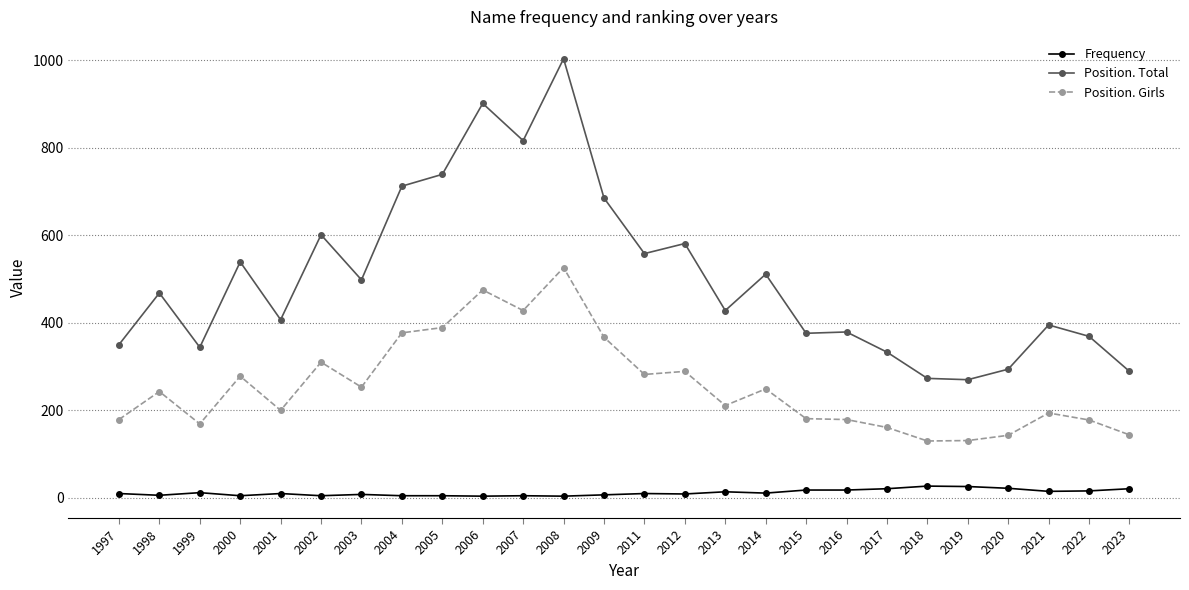

How many categories are shown in the chart?

26